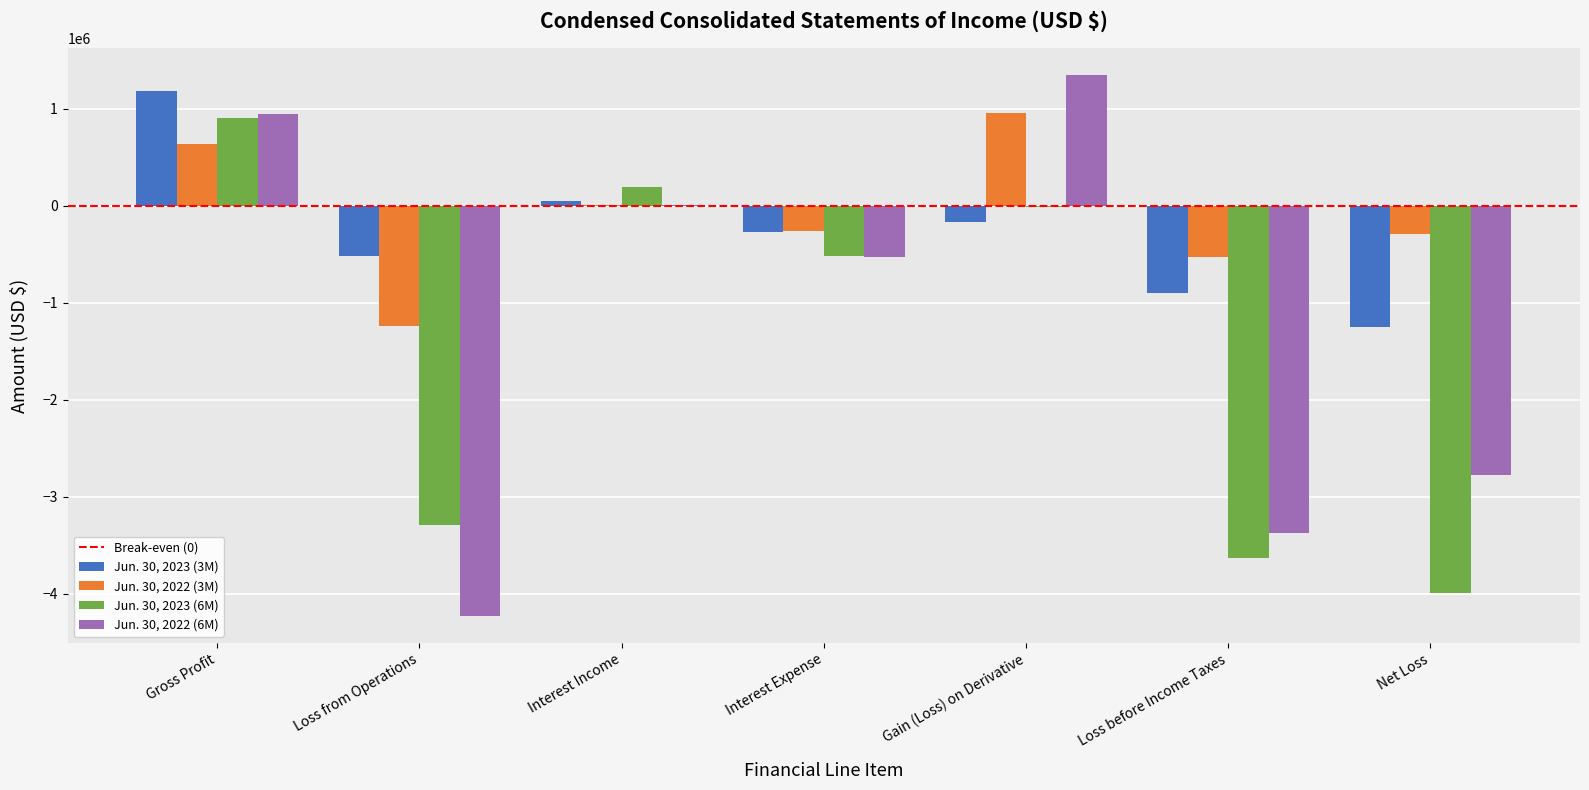

The Jun. 30, 2023 (6M) series shows -2286697 at Loss from Operations. True or false?

False